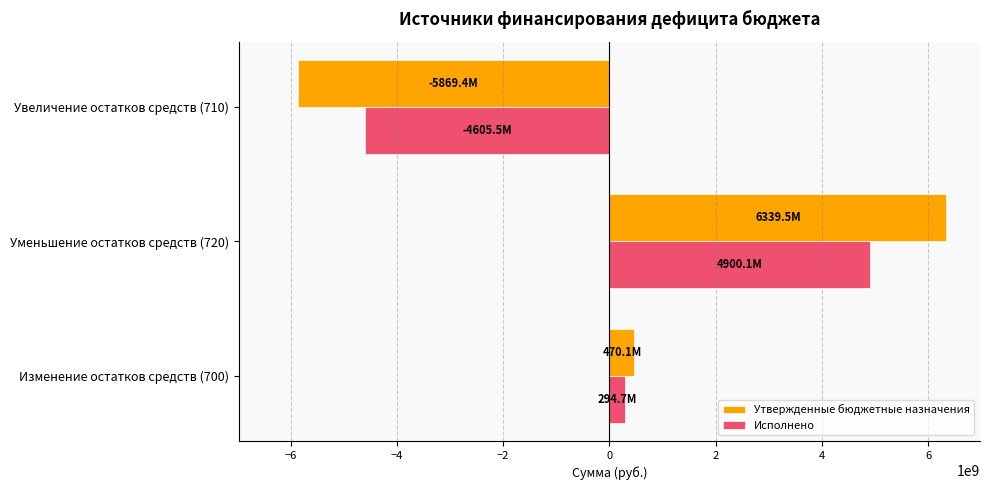

What is the difference between the maximum and minimum values in the Утвержденные бюджетные назначения series?

12208907428.1